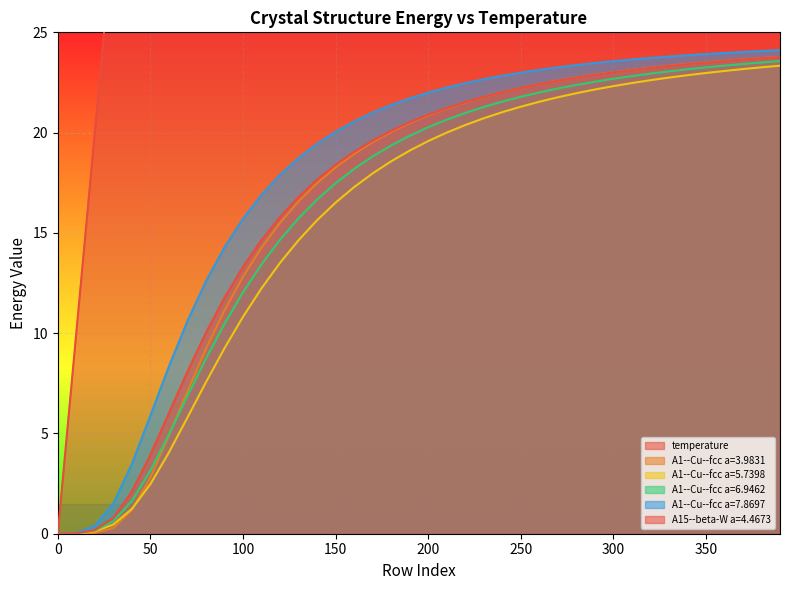

How many values in A1--Cu--fcc a=6.9462 are above zero?

39